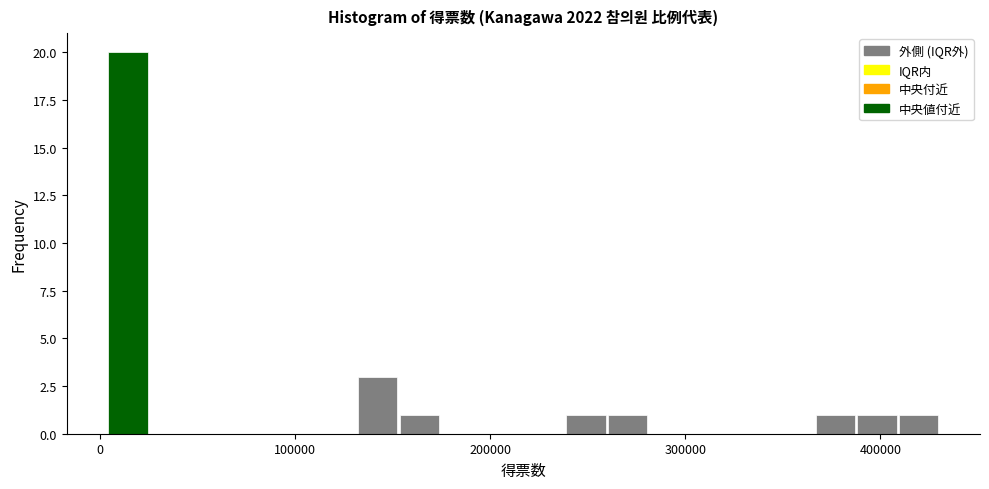

Read against the x-axis, roughly where is the centre of the tallest bar?

10000